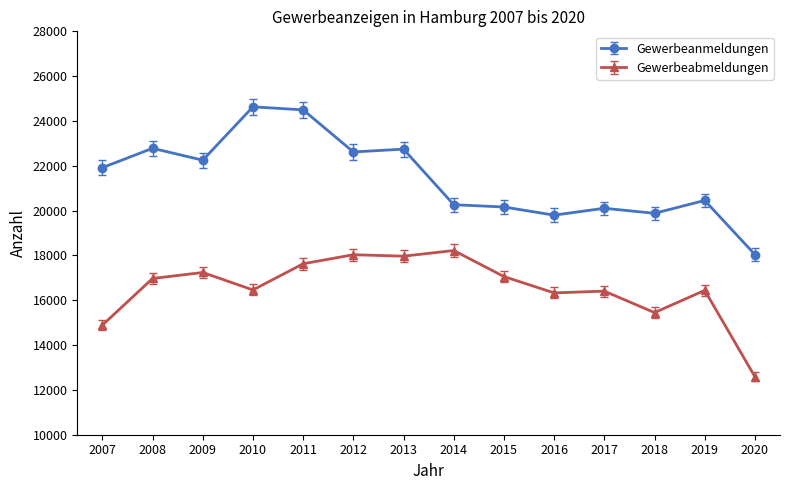

The value of Gewerbeanmeldungen at 2018 is 19880. True or false?

True